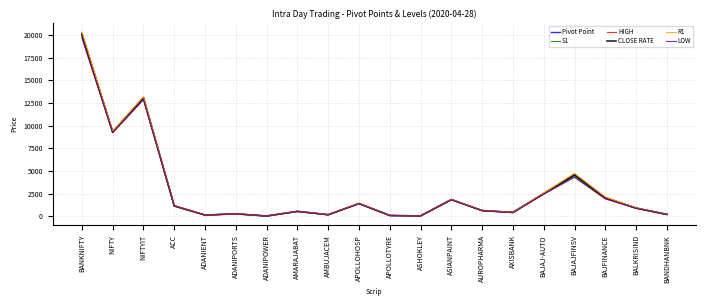

What is the sum of the LOW values at BAJAJFINSV and AUROPHARMA?

4915.4